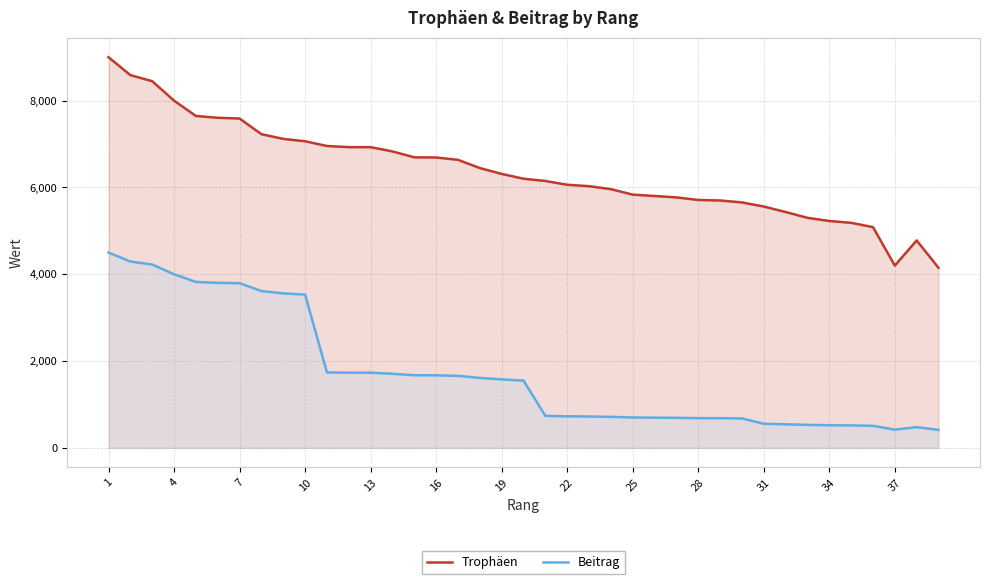

Which series has the largest range (max minus min)?

Trophäen